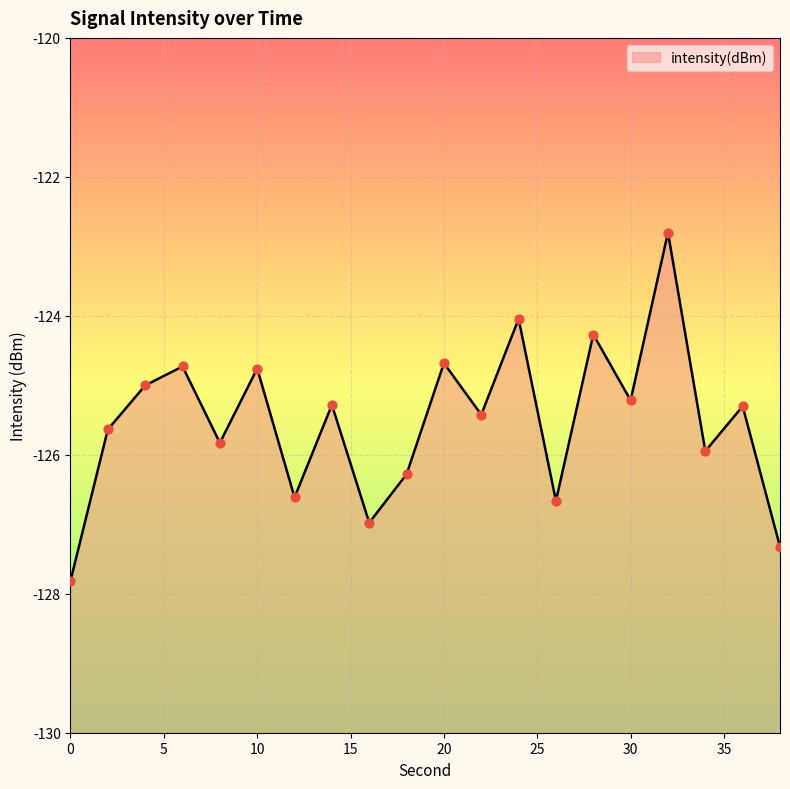

What is the change in value from 16 to 24?

+2.9